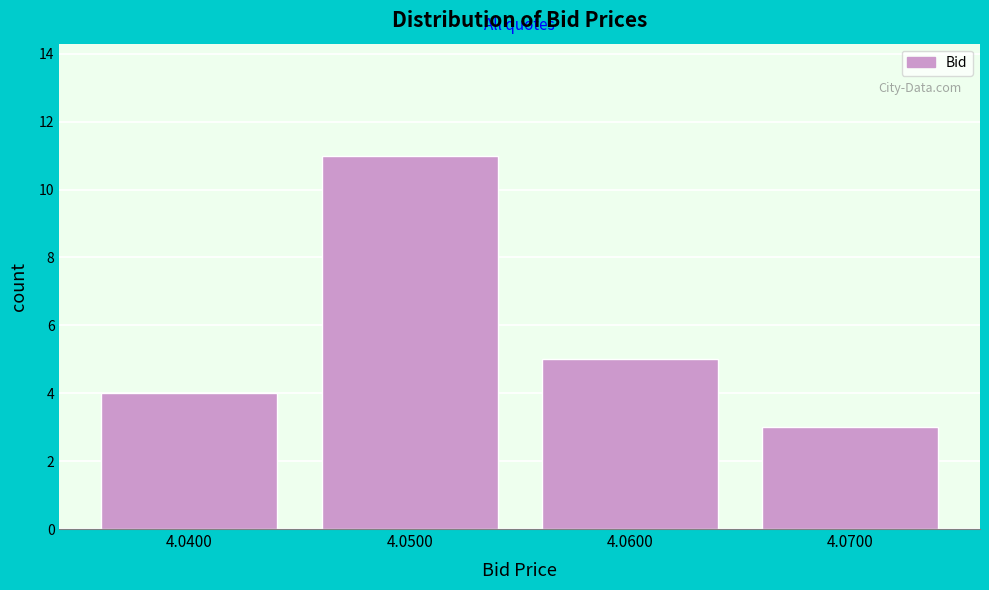

Reading left to right, list all the values displayed in this chart.

4	11	5	3